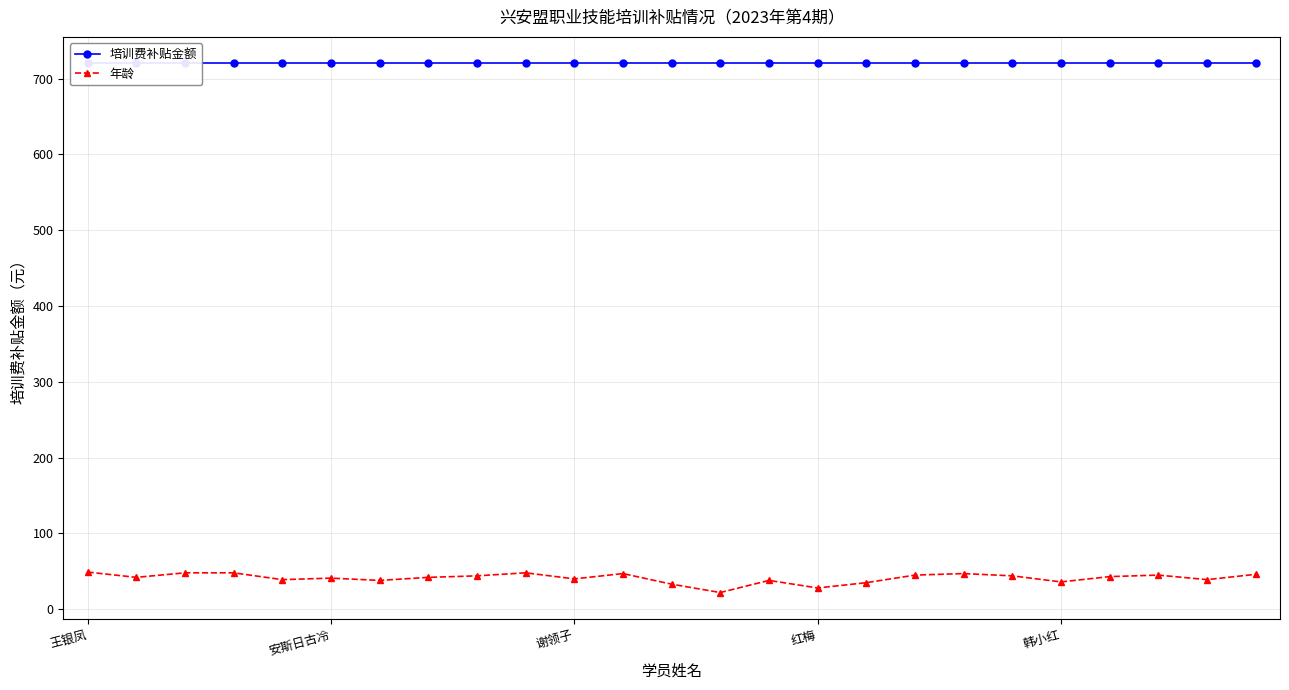

Reading left to right, what are all the values shown in this chart?

培训费补贴金额: 720	720	720	720	720	720	720	720	720	720	720	720	720	720	720	720	720	720	720	720	720	720	720	720	720
年龄: 49	42	48	48	39	41	38	42	44	48	40	47	33	22	38	28	35	45	47	44	36	43	45	39	46